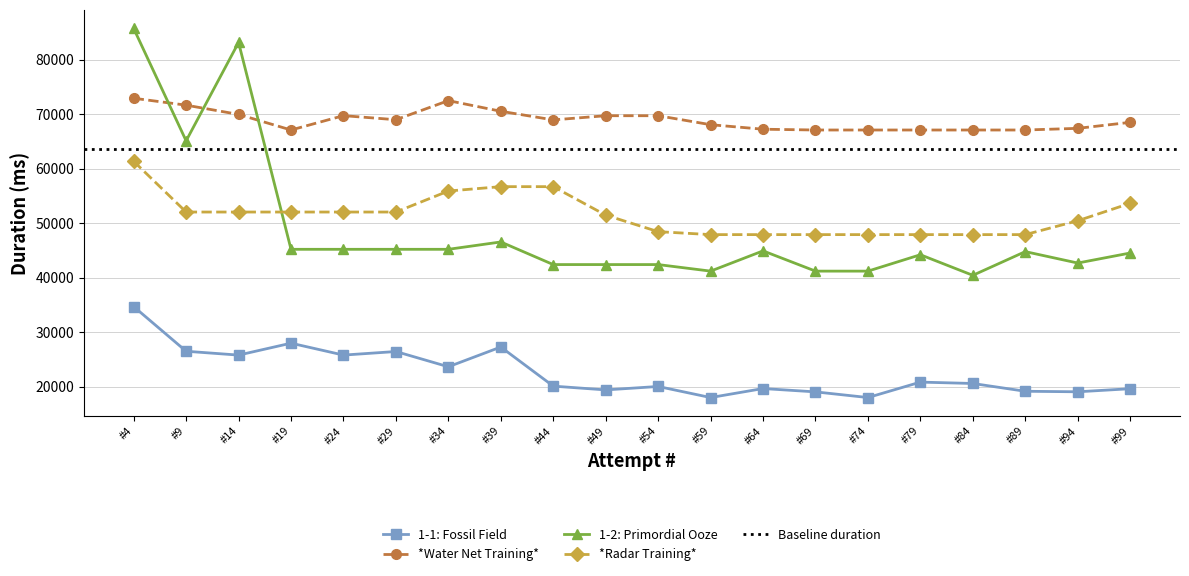

What is the minimum value for 1-1: Fossil Field?

18000